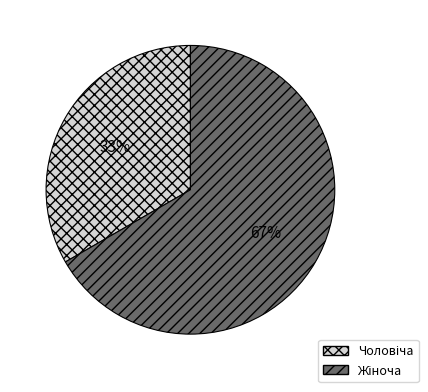

Is there any slice that represents more than half of the pie?

Yes